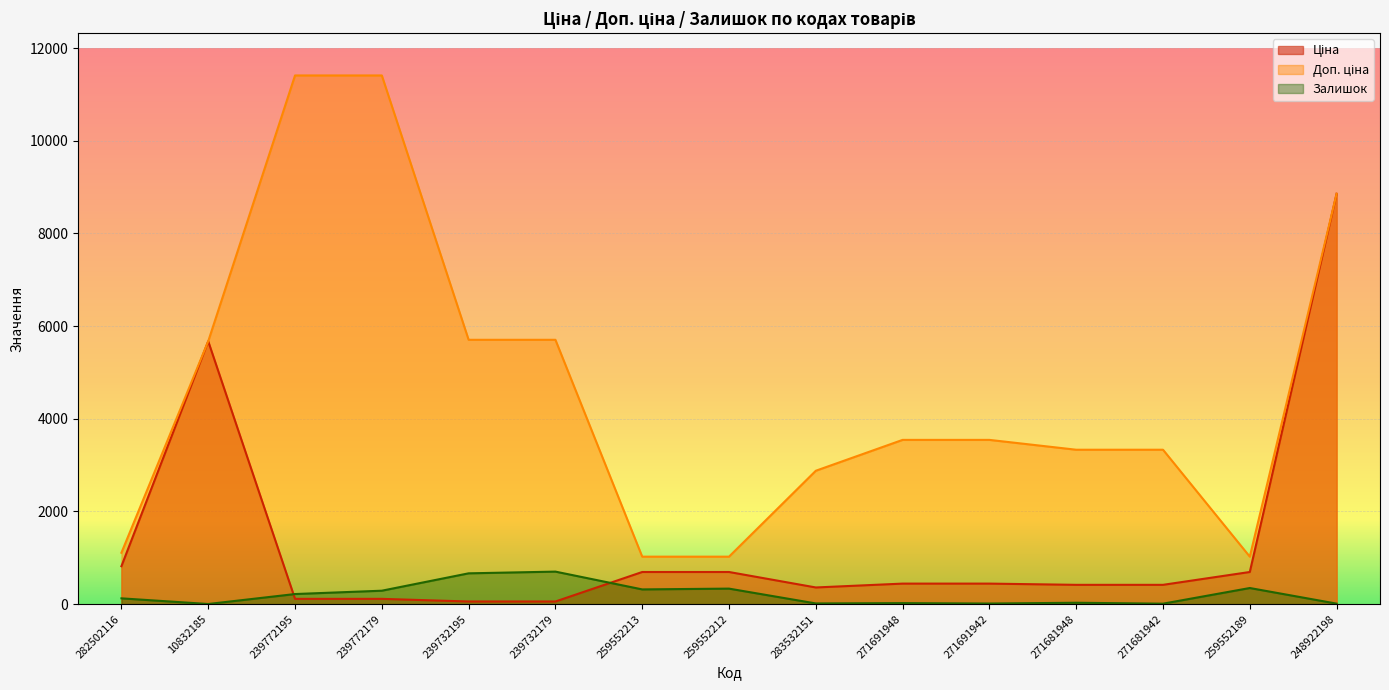

What is the difference between the second highest and minimum values in the Доп. ціна series?

10385.4